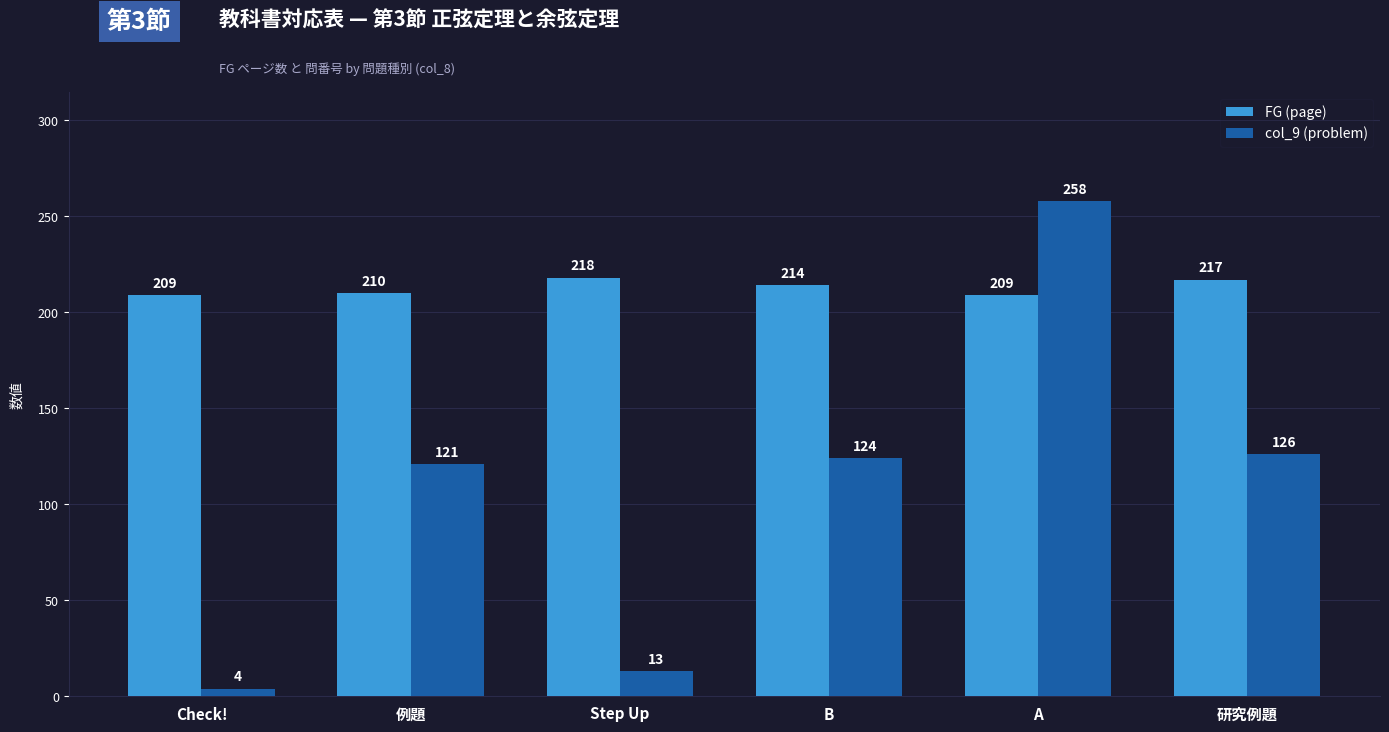

What is the difference between the col_9 (problem) values at A and 研究例題?

132